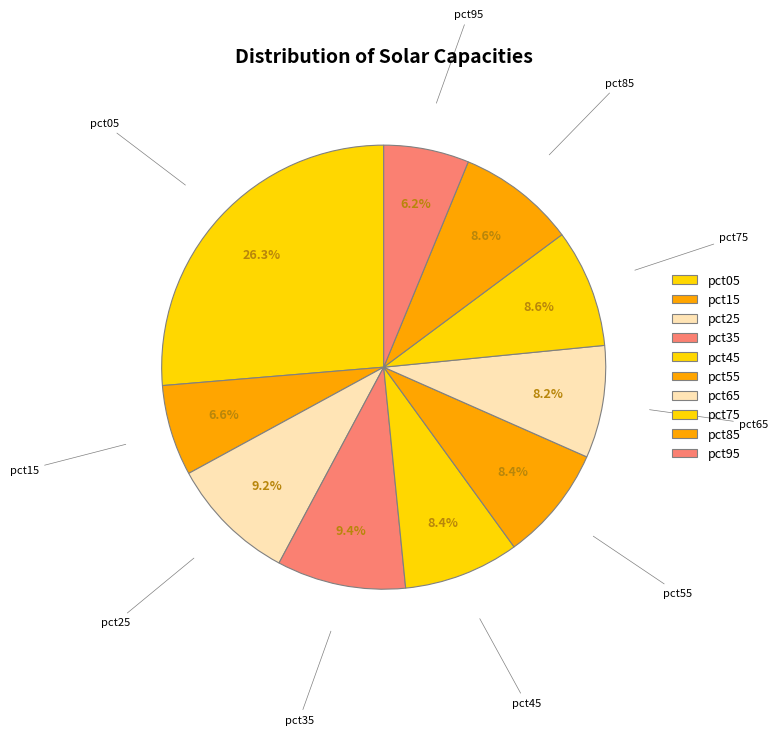

Is there any slice that represents more than half of the pie?

No